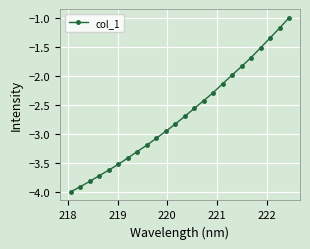

What is the smallest value displayed?

-4.0